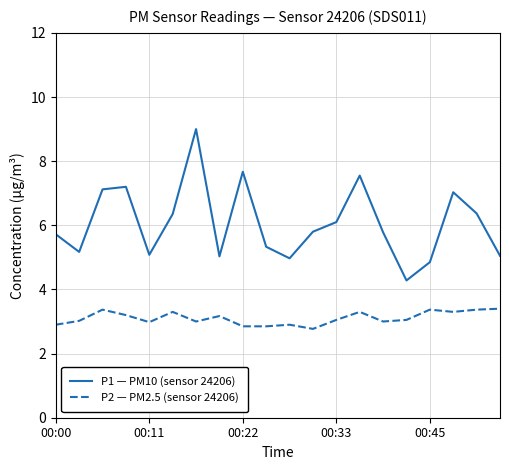

What is the smallest value displayed?

2.8